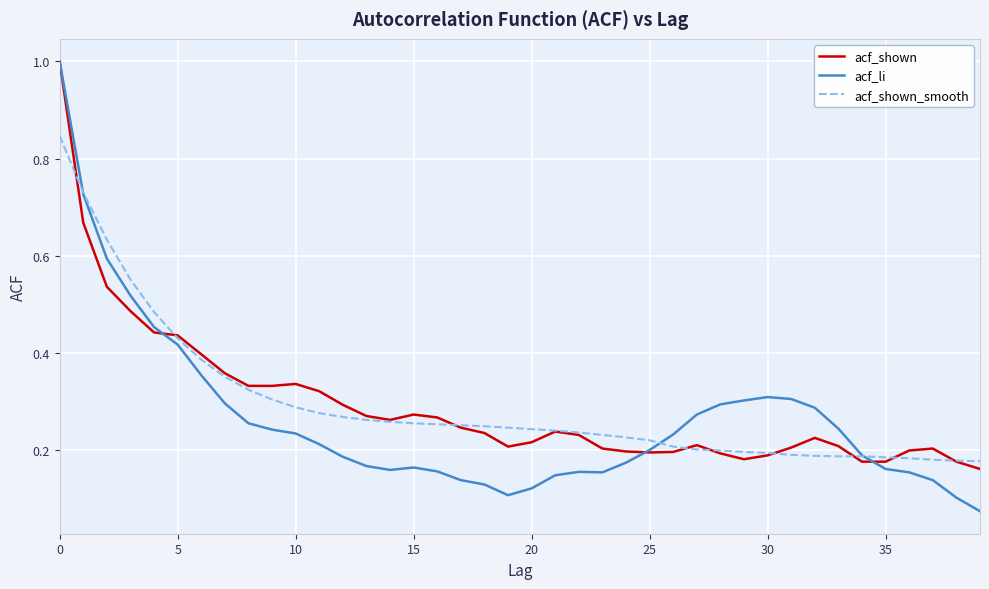

Which series has the largest range (max minus min)?

acf_li